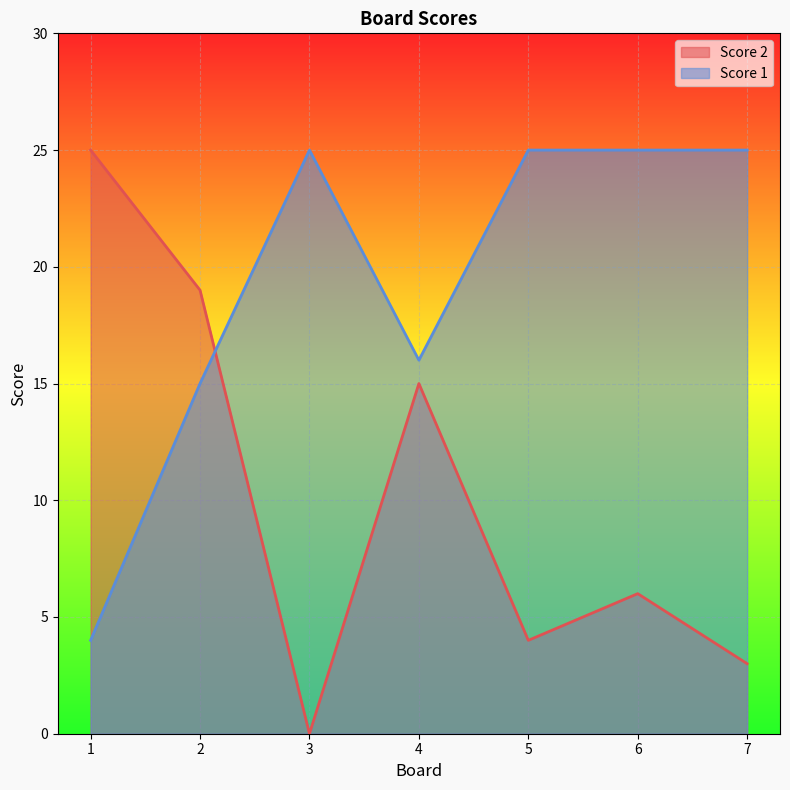

Which category has the lowest value across all series?

3